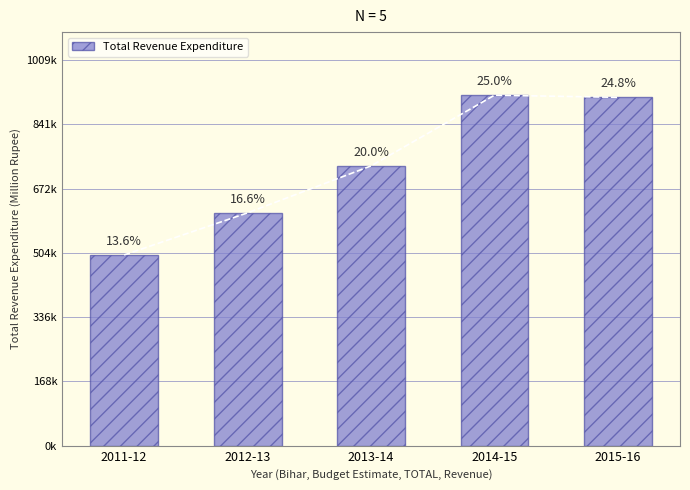

Which has a higher value, 2011-12 or 2014-15?

2014-15